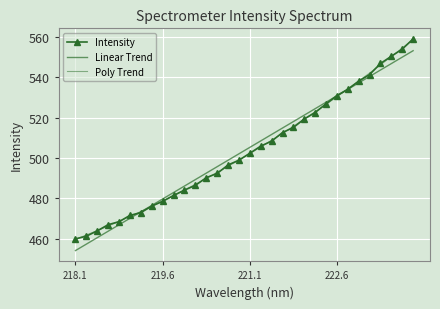

How many data points in Poly Trend are above 502?

16